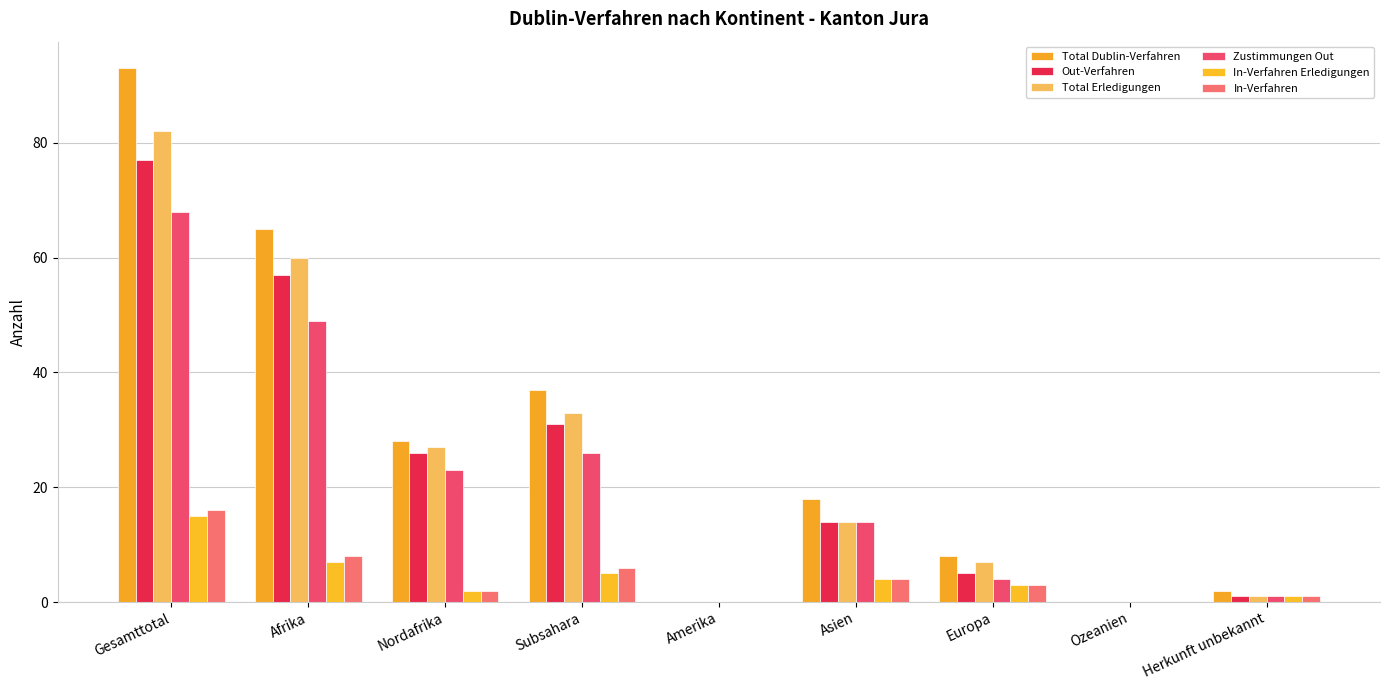

Reading left to right, extract all data points from this chart.

Total Dublin-Verfahren: Gesamttotal=93	Afrika=65	Nordafrika=28	Subsahara=37	Amerika=0	Asien=18	Europa=8	Ozeanien=0	Herkunft unbekannt=2
Out-Verfahren: Gesamttotal=77	Afrika=57	Nordafrika=26	Subsahara=31	Amerika=0	Asien=14	Europa=5	Ozeanien=0	Herkunft unbekannt=1
Total Erledigungen: Gesamttotal=82	Afrika=60	Nordafrika=27	Subsahara=33	Amerika=0	Asien=14	Europa=7	Ozeanien=0	Herkunft unbekannt=1
Zustimmungen Out: Gesamttotal=68	Afrika=49	Nordafrika=23	Subsahara=26	Amerika=0	Asien=14	Europa=4	Ozeanien=0	Herkunft unbekannt=1
In-Verfahren Erledigungen: Gesamttotal=15	Afrika=7	Nordafrika=2	Subsahara=5	Amerika=0	Asien=4	Europa=3	Ozeanien=0	Herkunft unbekannt=1
In-Verfahren: Gesamttotal=16	Afrika=8	Nordafrika=2	Subsahara=6	Amerika=0	Asien=4	Europa=3	Ozeanien=0	Herkunft unbekannt=1